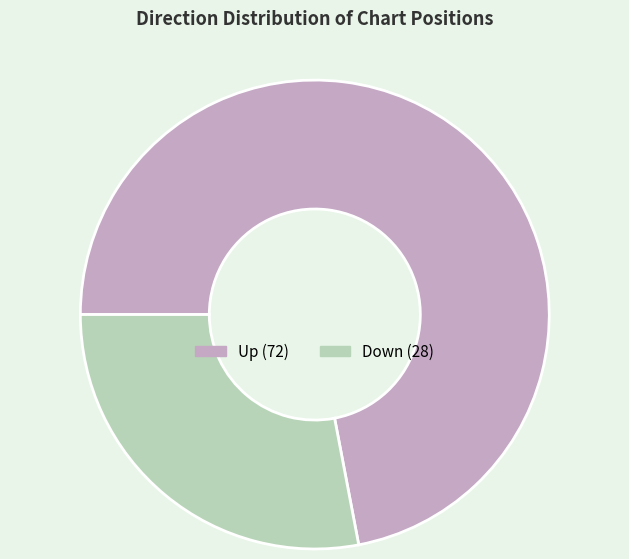

Is there a majority slice in this chart?

Yes